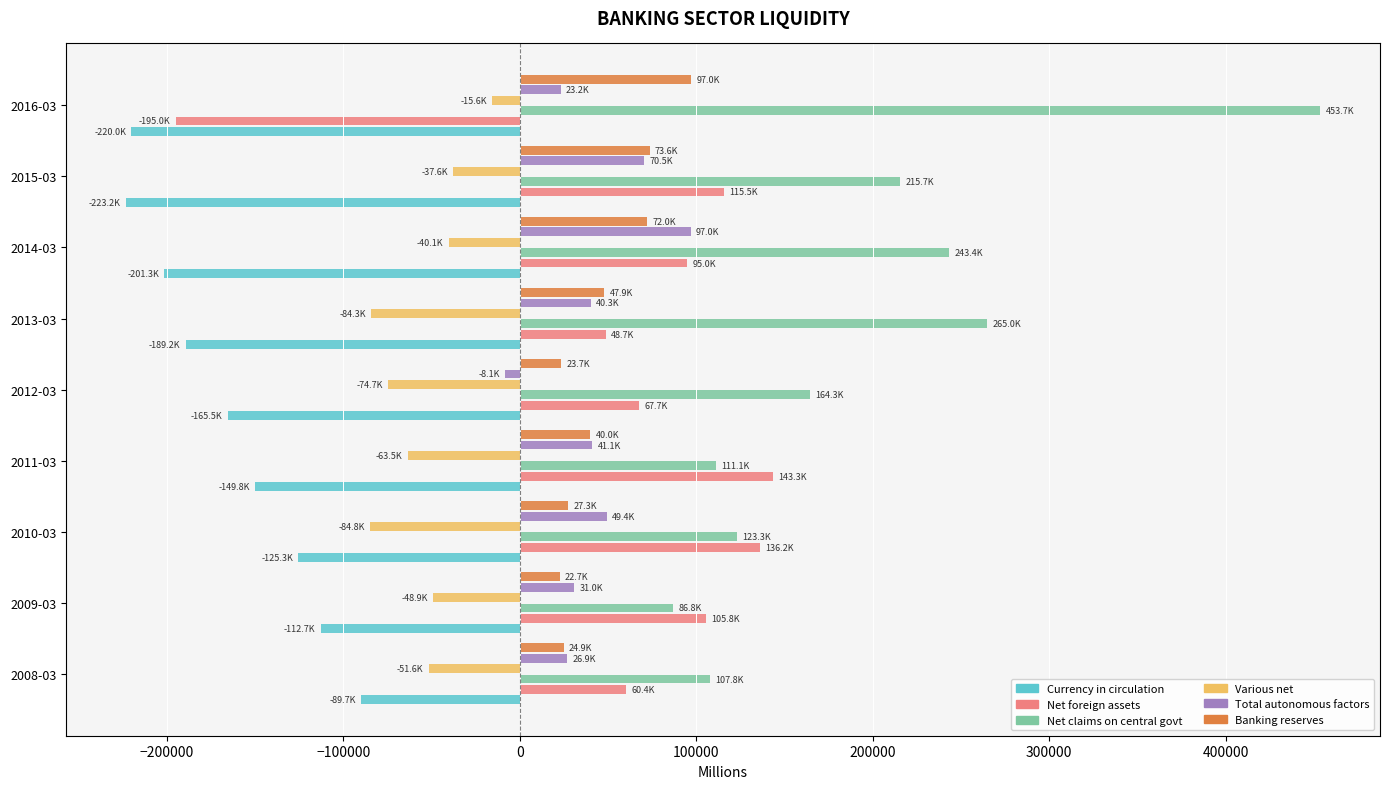

At which label does Currency in circulation reach its peak?

2008-03